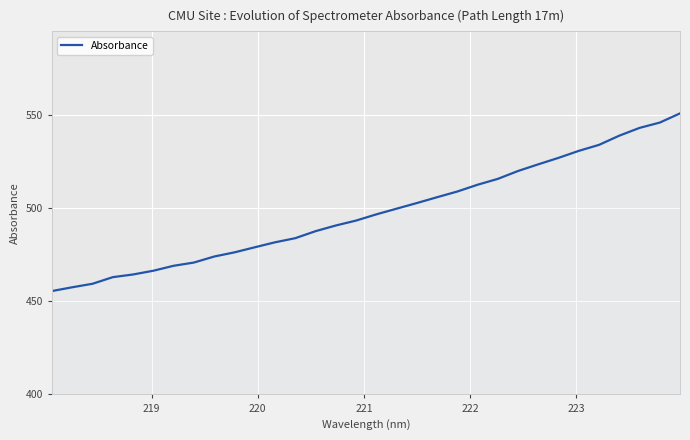

What is the difference between the maximum and minimum values?

95.5